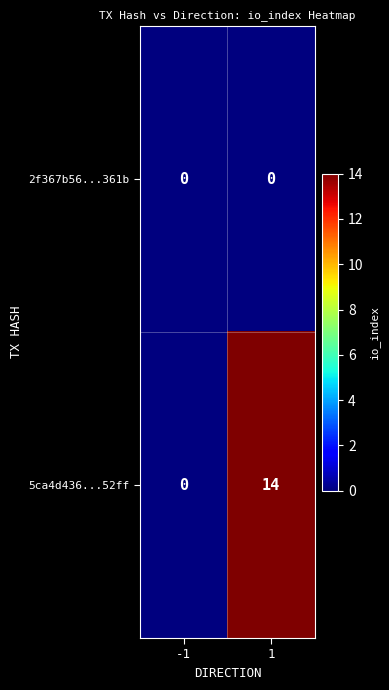

List the series in order of their peak value, highest first.

5ca4d436...52ff, 2f367b56...361b